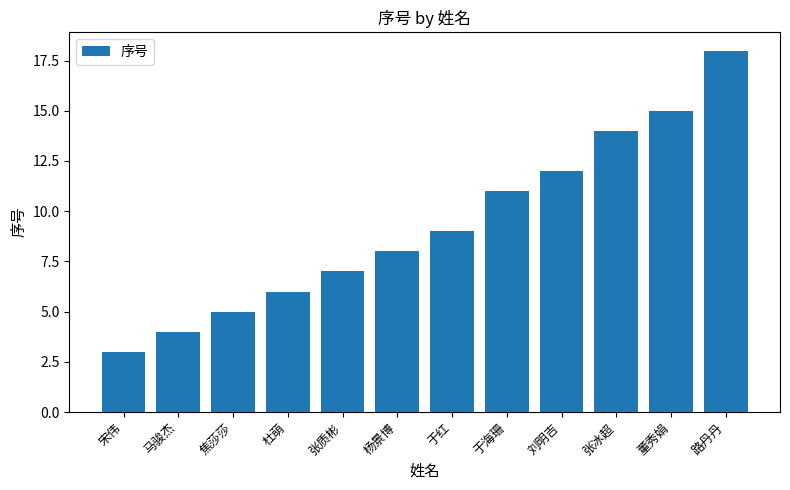

What position from the right is 杜萌?

9